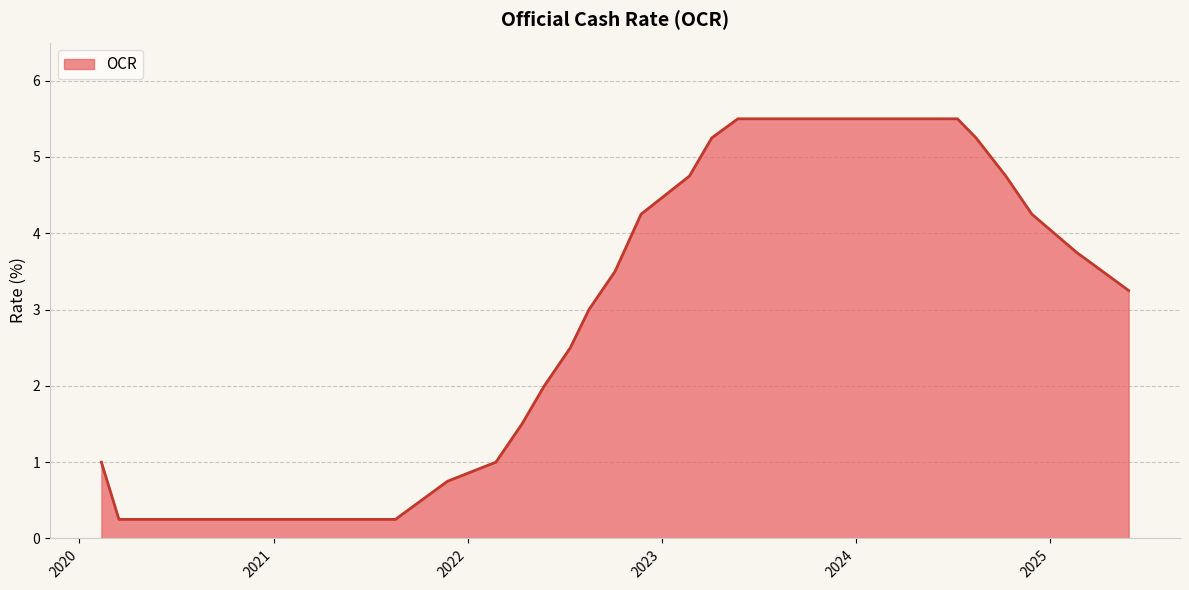

What is the greatest value displayed?

5.5